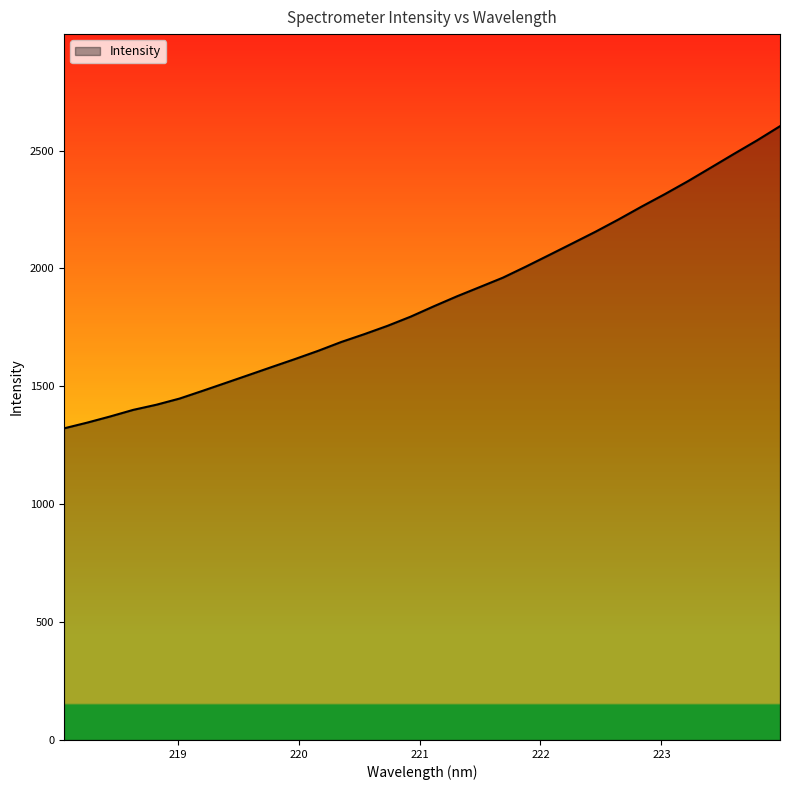

How many distinct data groups are displayed?

1